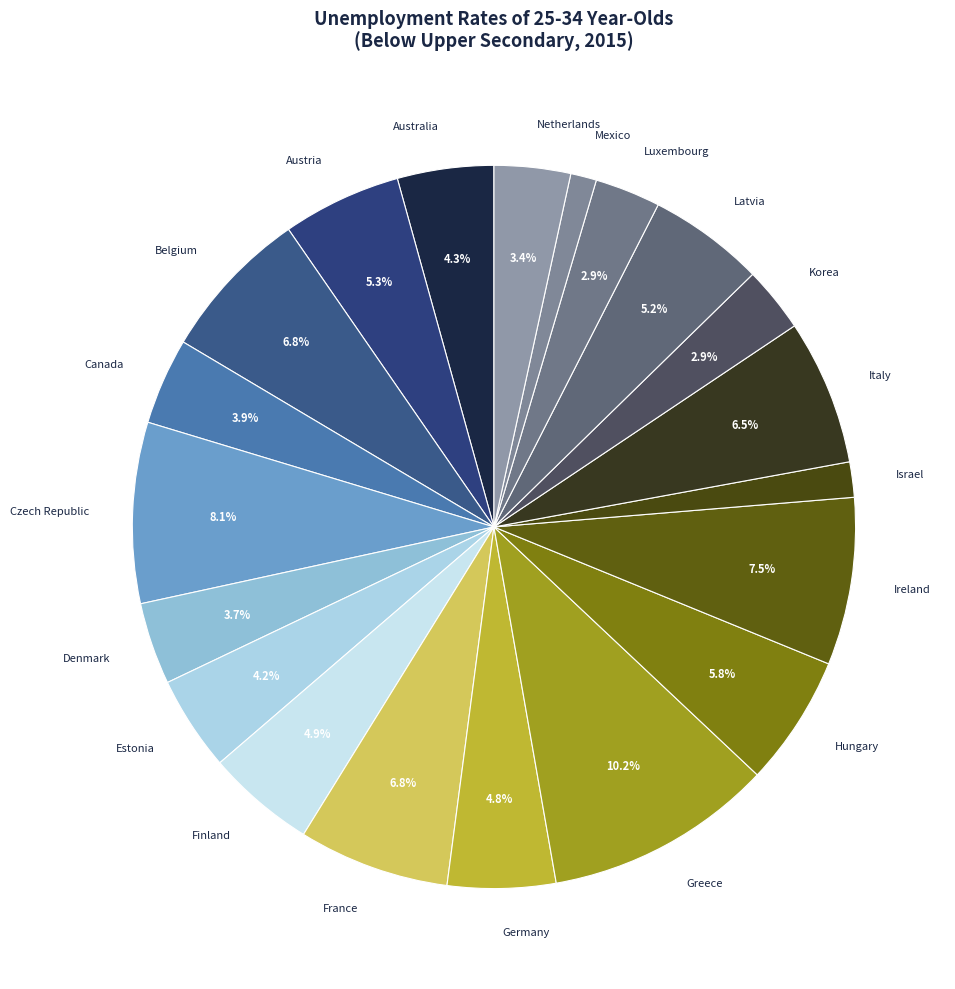

What percentage is the Mexico slice, to the nearest percent?

1%